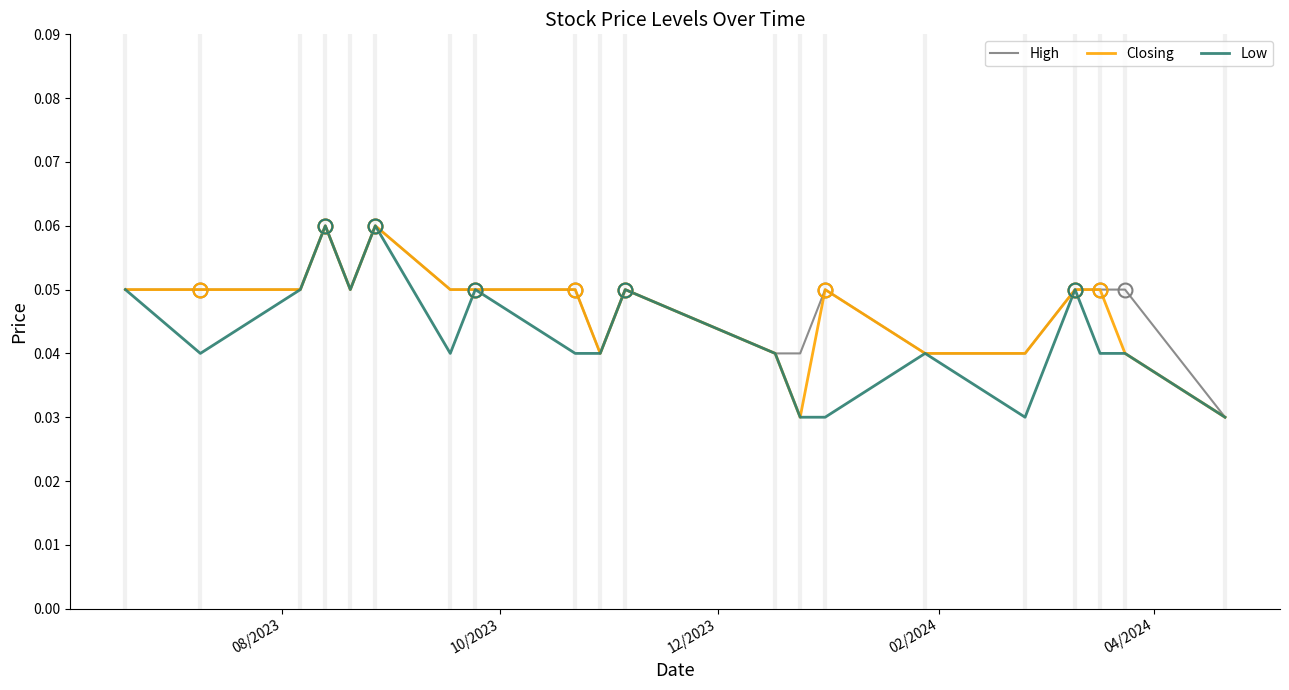

What are all the series names shown in the legend?

High, Closing, Low